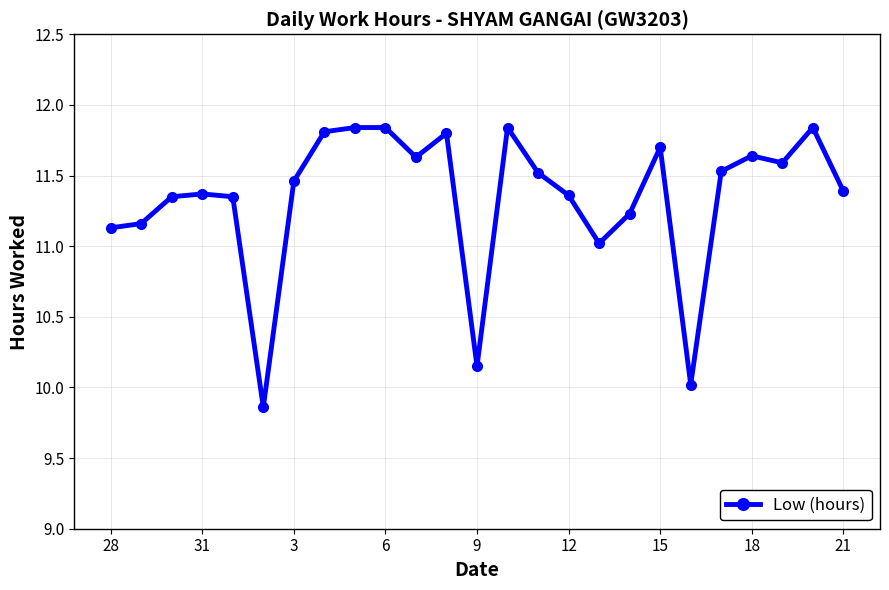

True or false: there are more than 0 points higher than both neighbors.

True